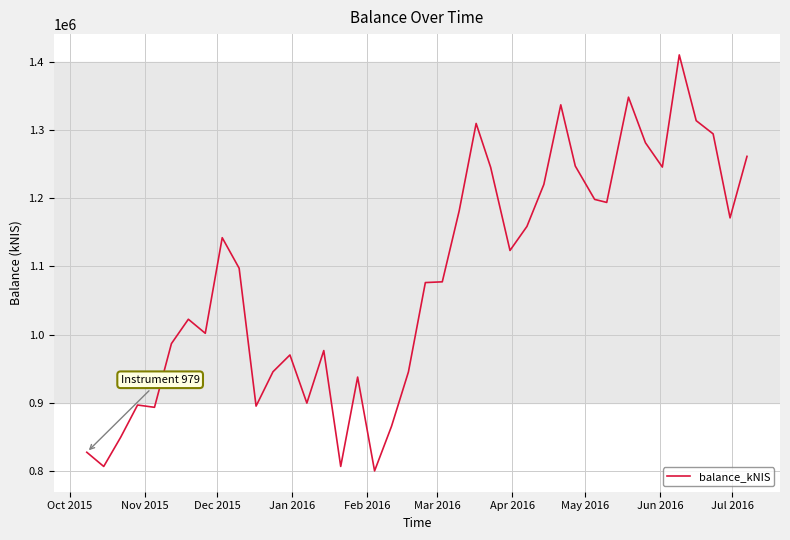

What is the difference between the second highest and second lowest values?

541385.8